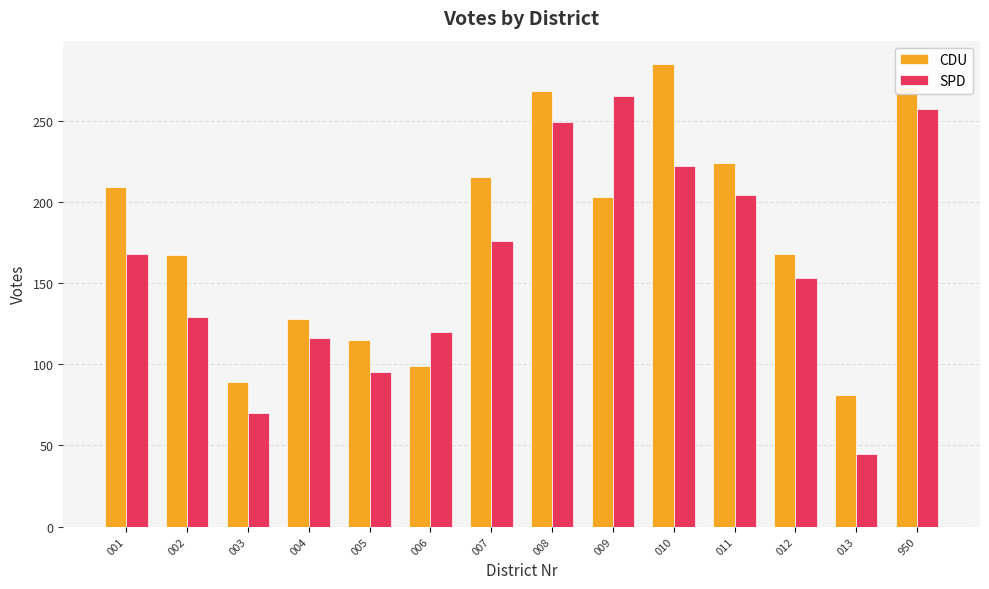

What are all the series names shown in the legend?

CDU, SPD